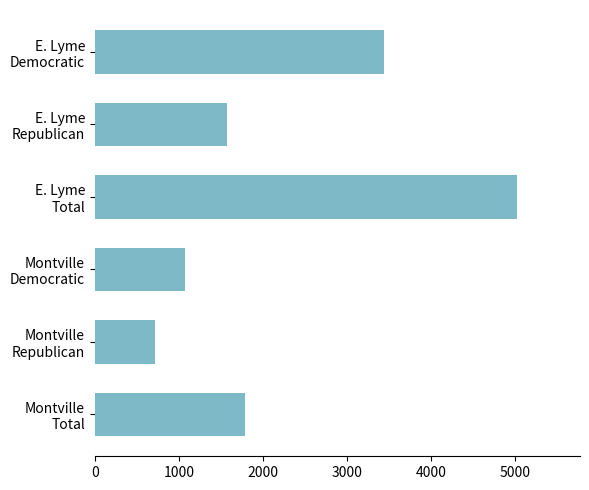

What is the maximum value shown in the chart?

5024